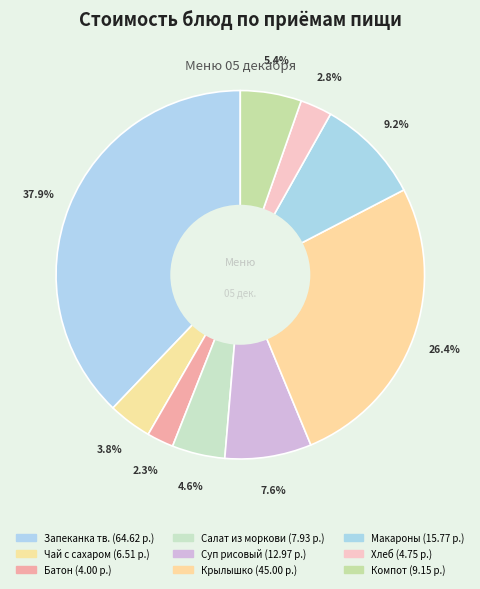

How many slices are in this pie chart?

9